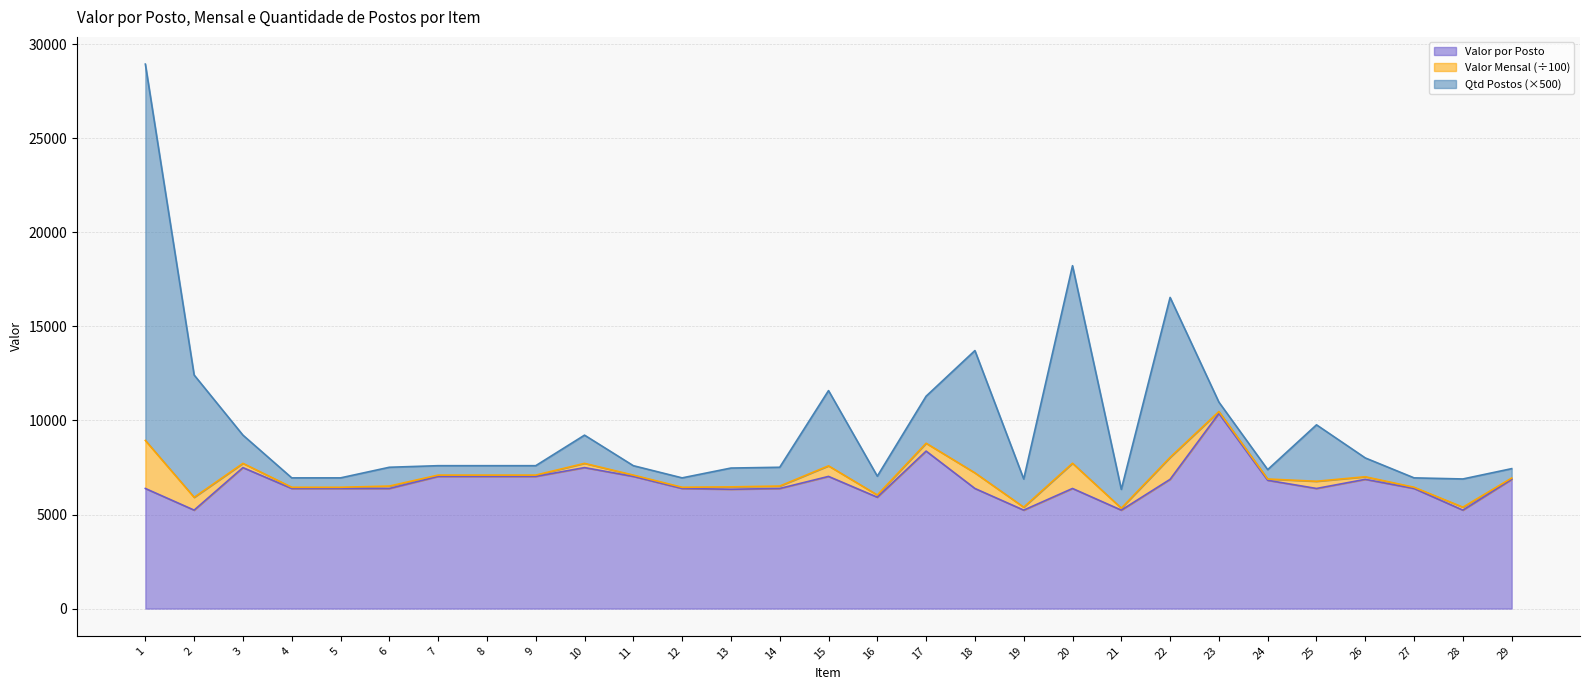

True or false: Valor por Posto has more than 2 interior local peaks.

True